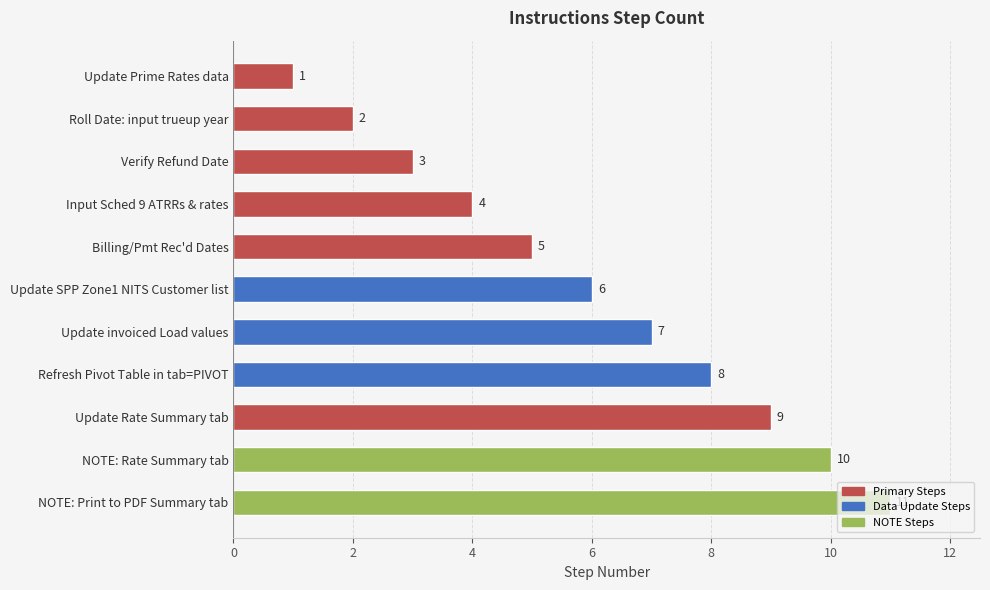

What is the change in value from Input Sched 9 ATRRs & rates to Refresh Pivot Table in tab=PIVOT?

+4